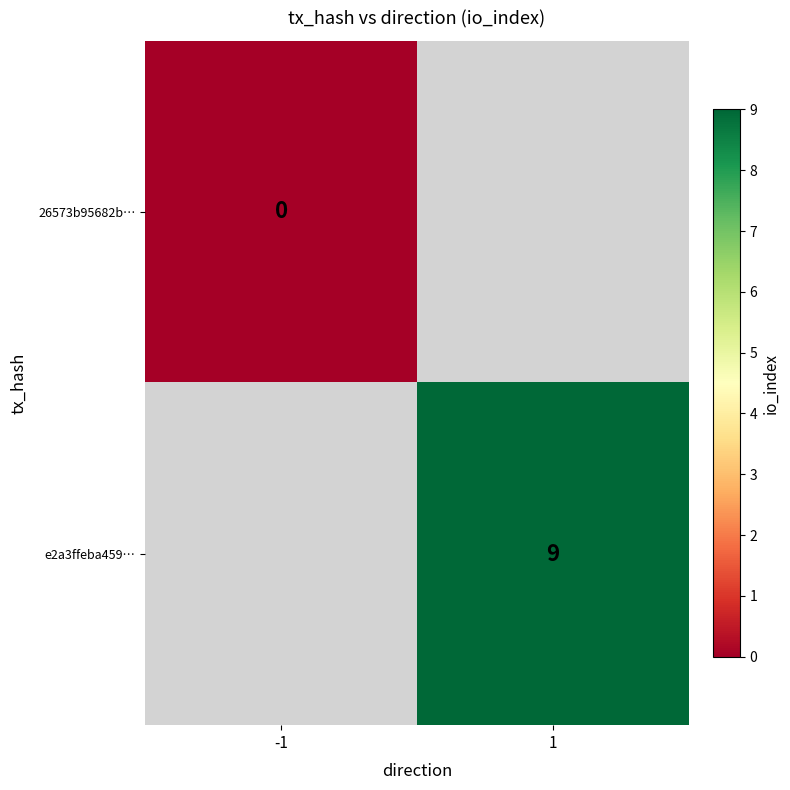

Rank the categories by e2a3ffeba459… value from lowest to highest.

-1, 1